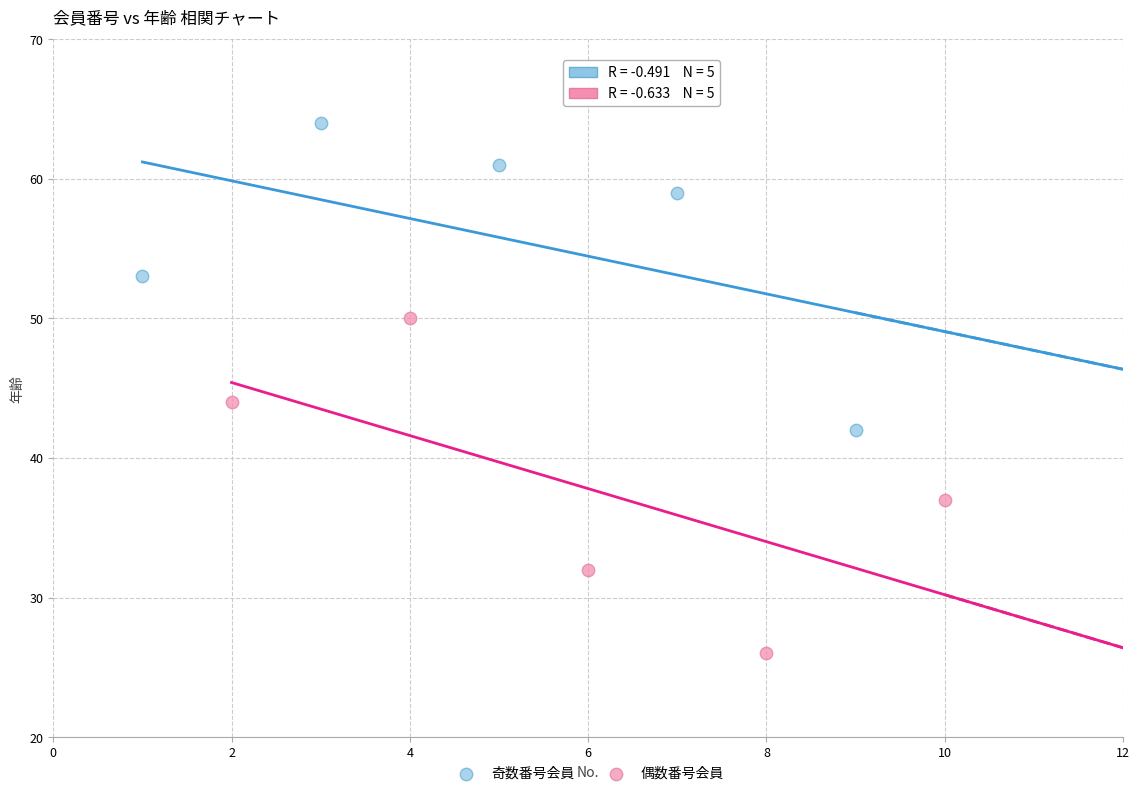

Which series contains the highest Y value?

奇数番号会員